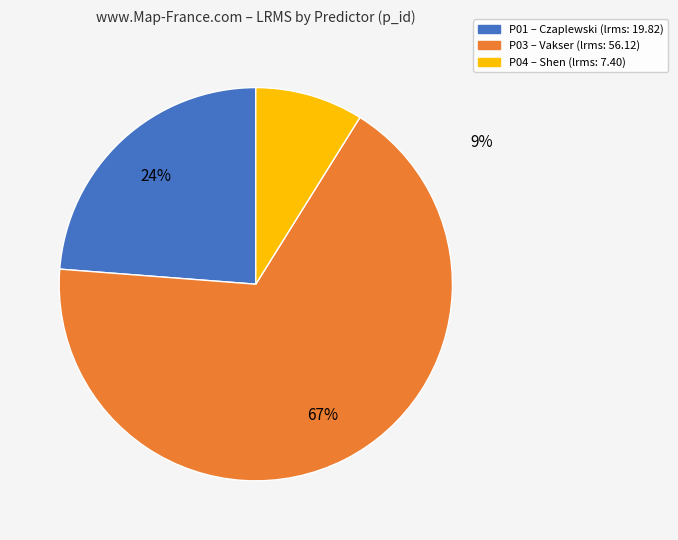

To the nearest percent, what is the combined percentage of P01 and P03?

91%